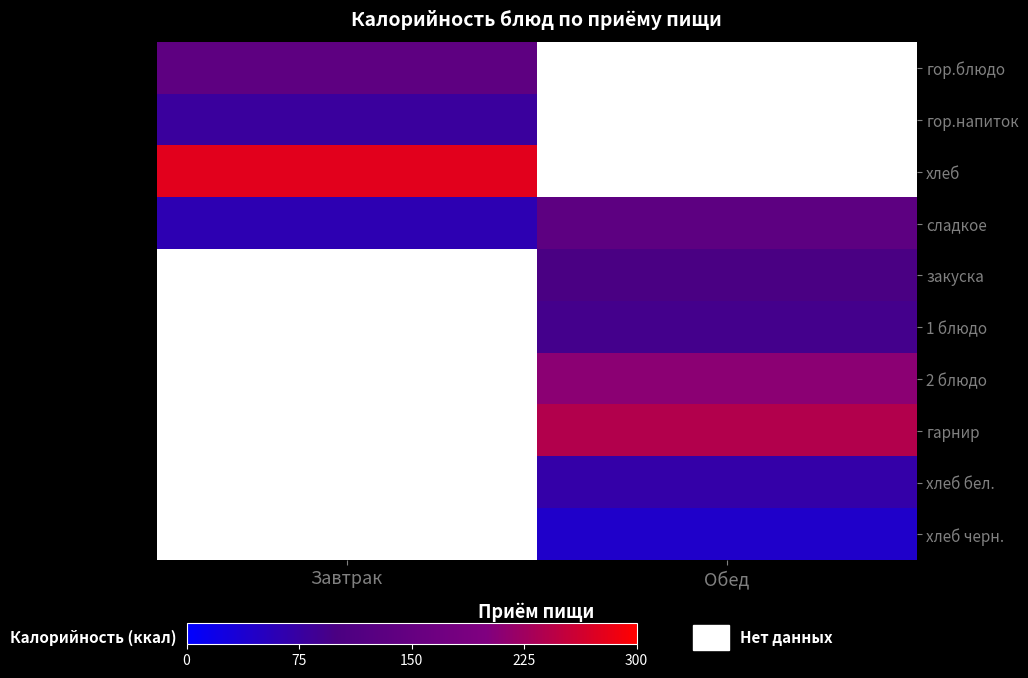

At which category does the chart reach its minimum across all series?

Обед